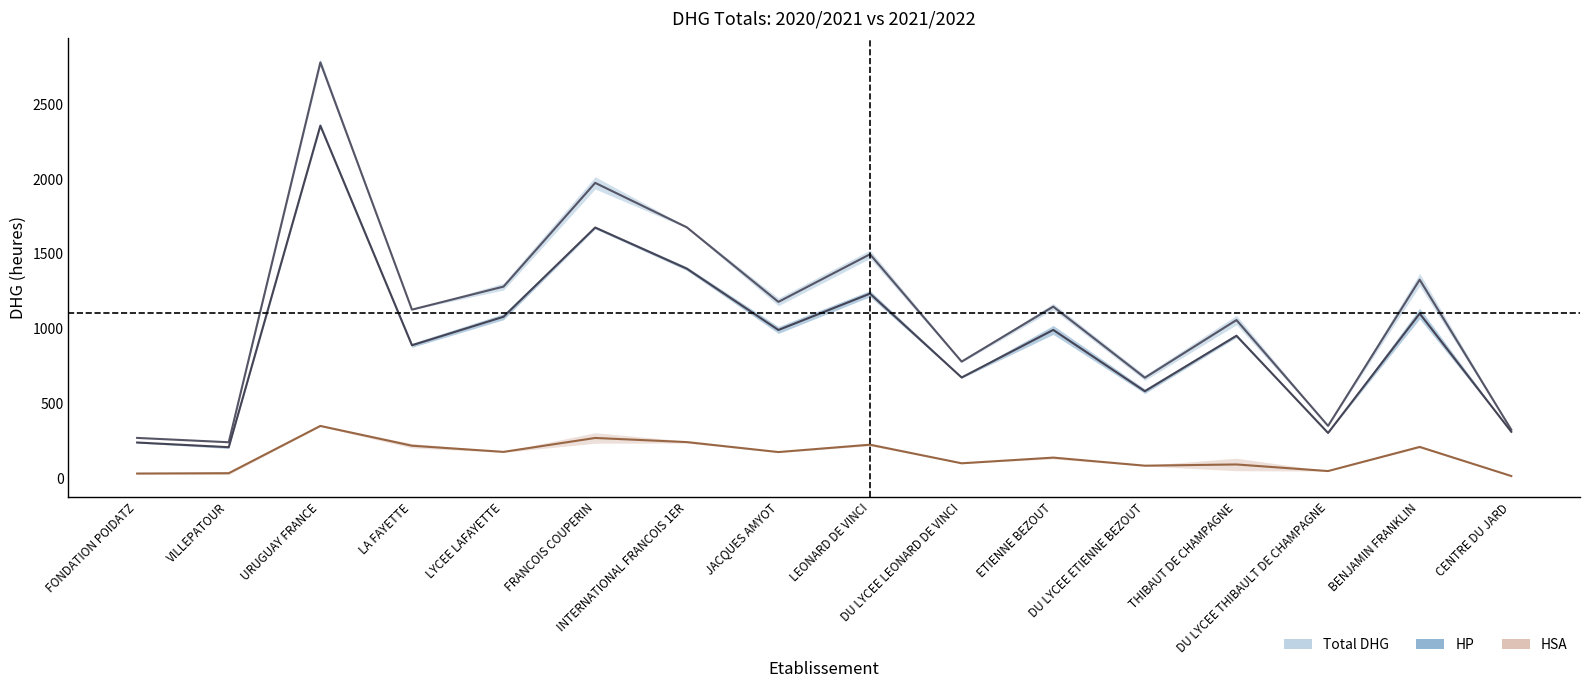

True or false: HP and Total DHG intersect in this chart.

False